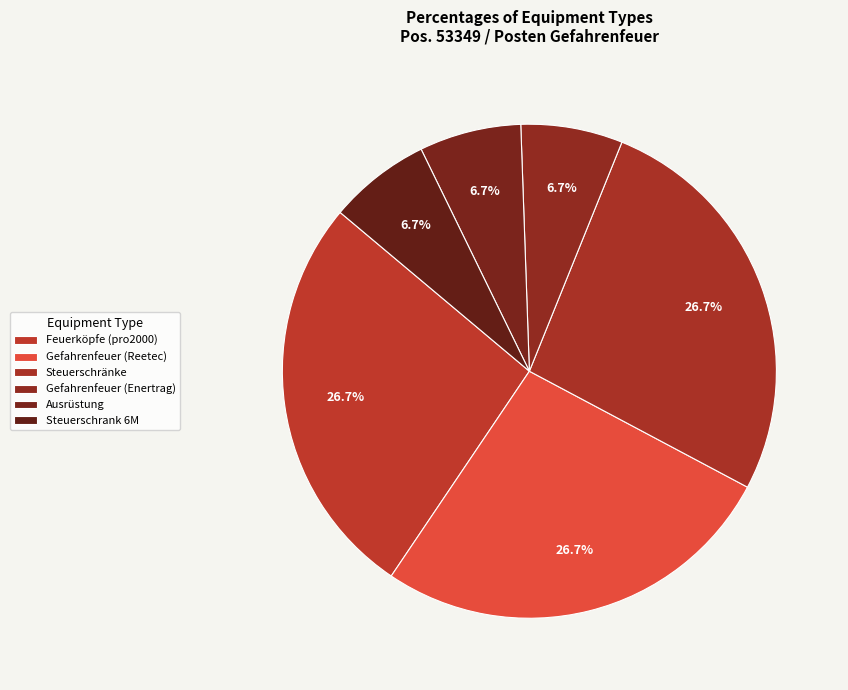

Count the number of slices in the pie.

6